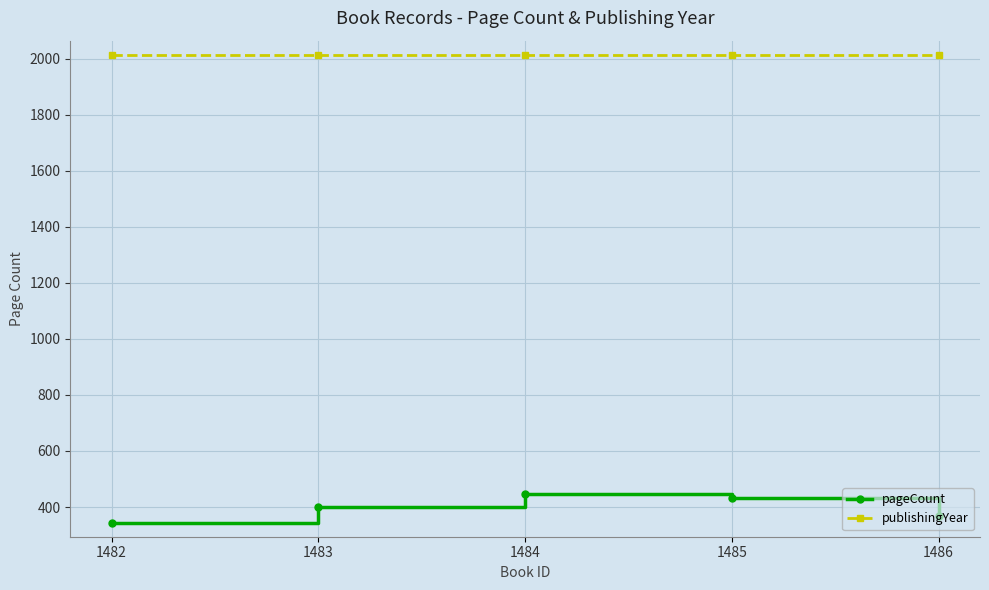

What is the minimum value shown in the chart?

344